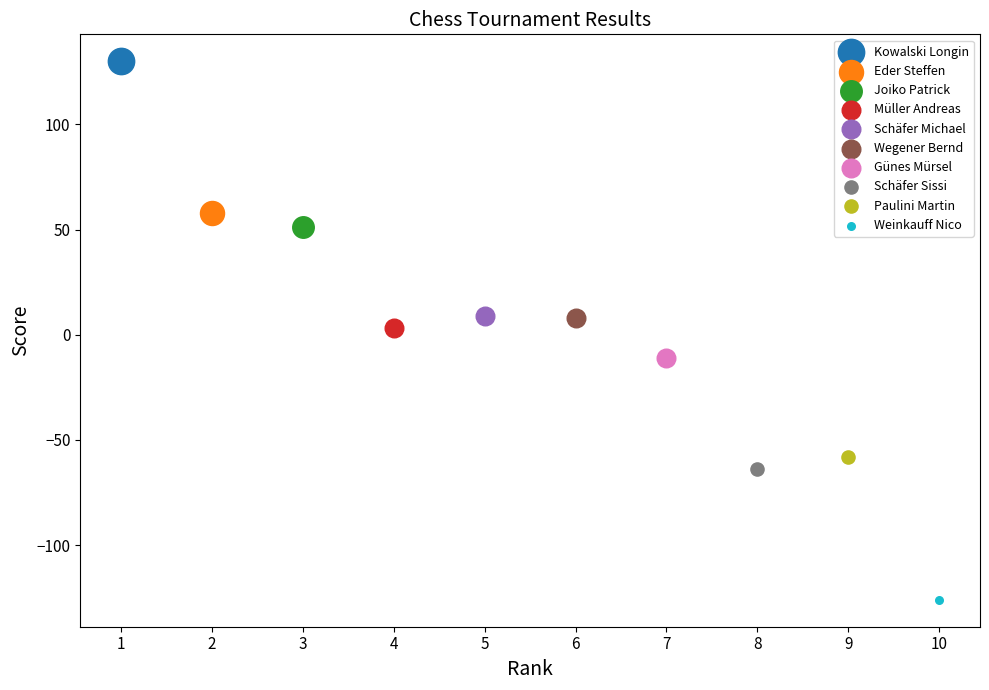

What are all the series names shown in the legend?

Kowalski Longin, Eder Steffen, Joiko Patrick, Müller Andreas, Schäfer Michael, Wegener Bernd, Günes Mürsel, Schäfer Sissi, Paulini Martin, Weinkauff Nico